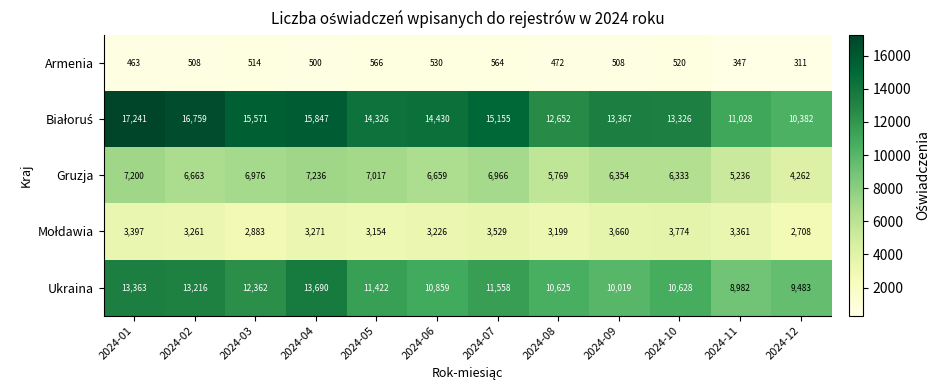

What is the spread (max minus min) of values at 2024-05?

13760